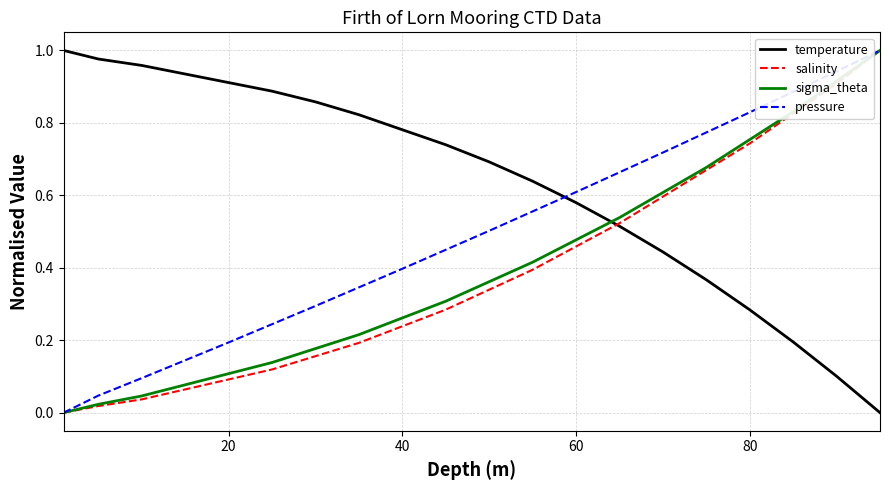

After their last crossing, which series has the higher values: sigma_theta or temperature?

sigma_theta